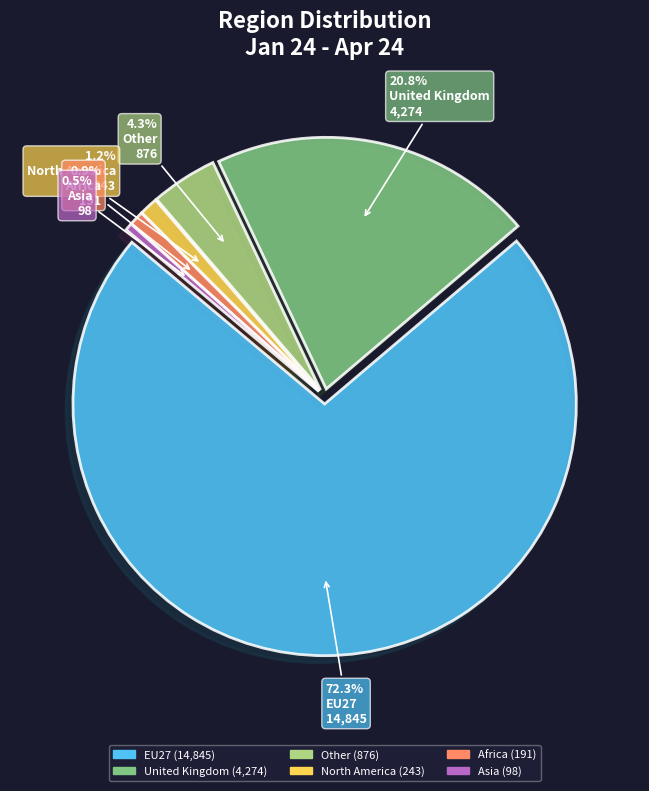

Is there any slice that represents more than half of the pie?

Yes